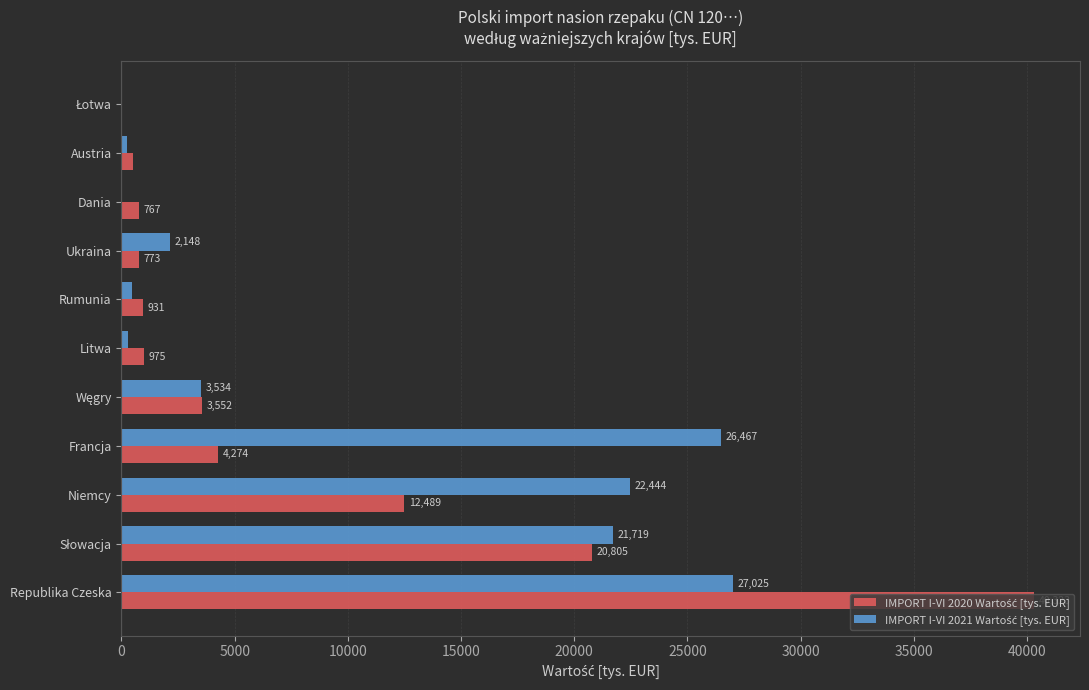

At which category is the sum across all series the highest?

Republika Czeska